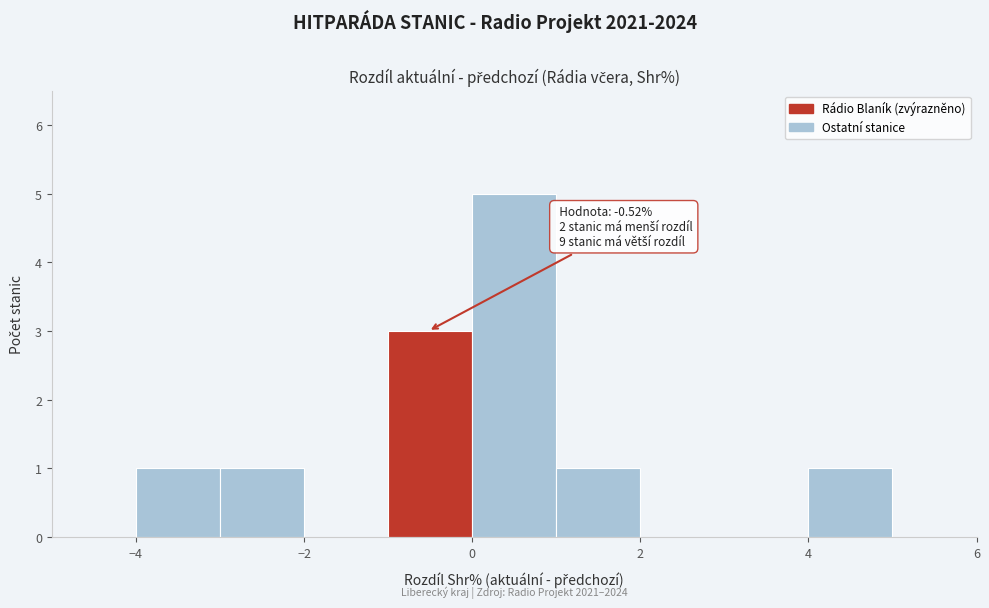

Which range on the x-axis has the tallest bar?

0 to 1